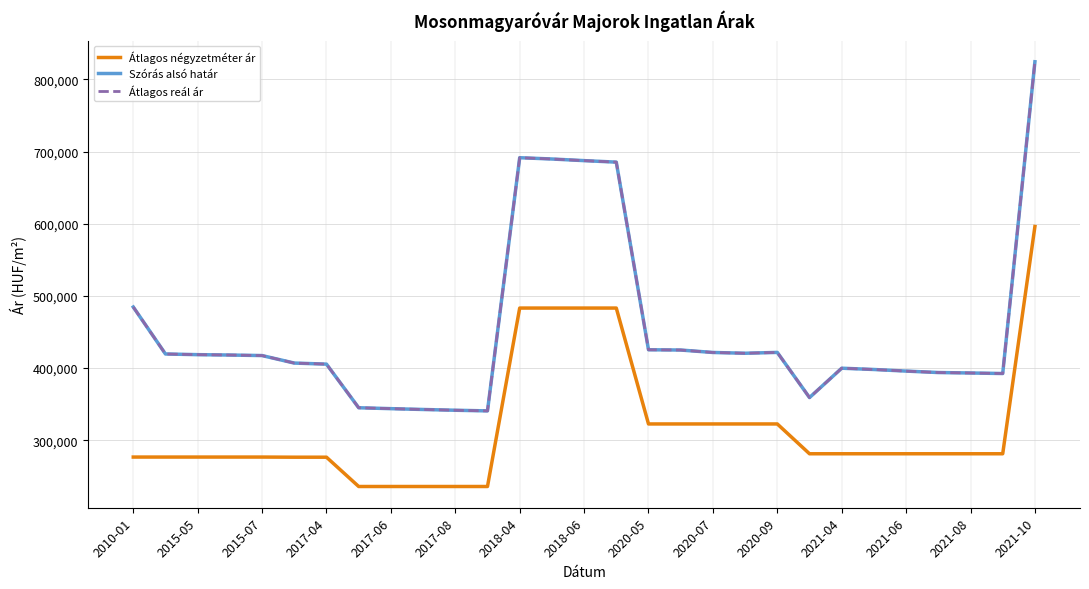

At how many categories does at least one series exceed 753126?

1